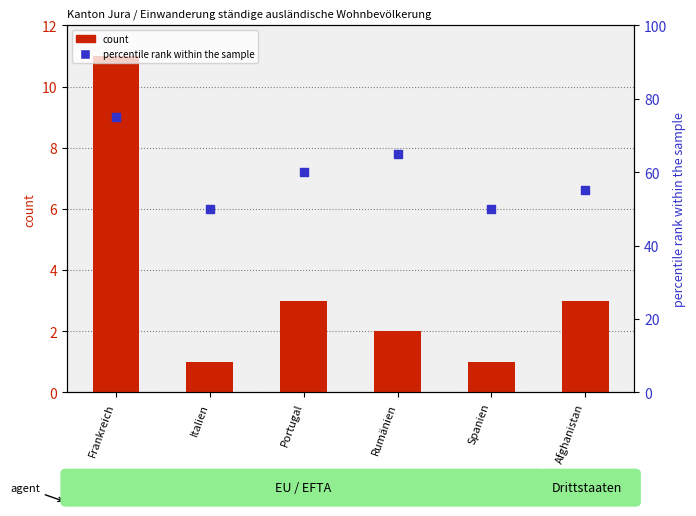

What is the total value across all series at Rumänien?

67